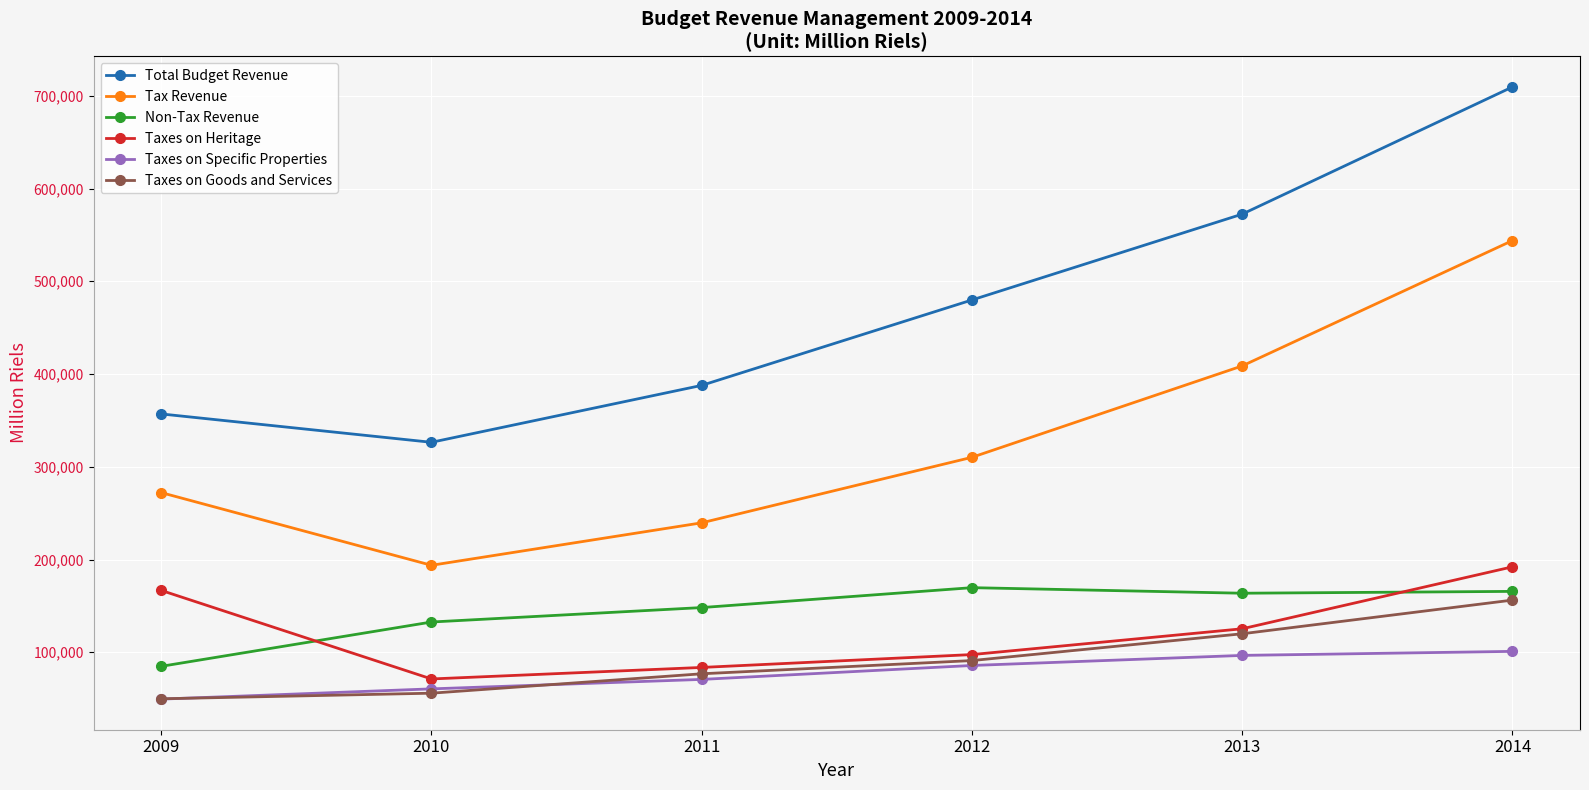

Is it true that Taxes on Specific Properties equals 60529.5 at 2010?

True